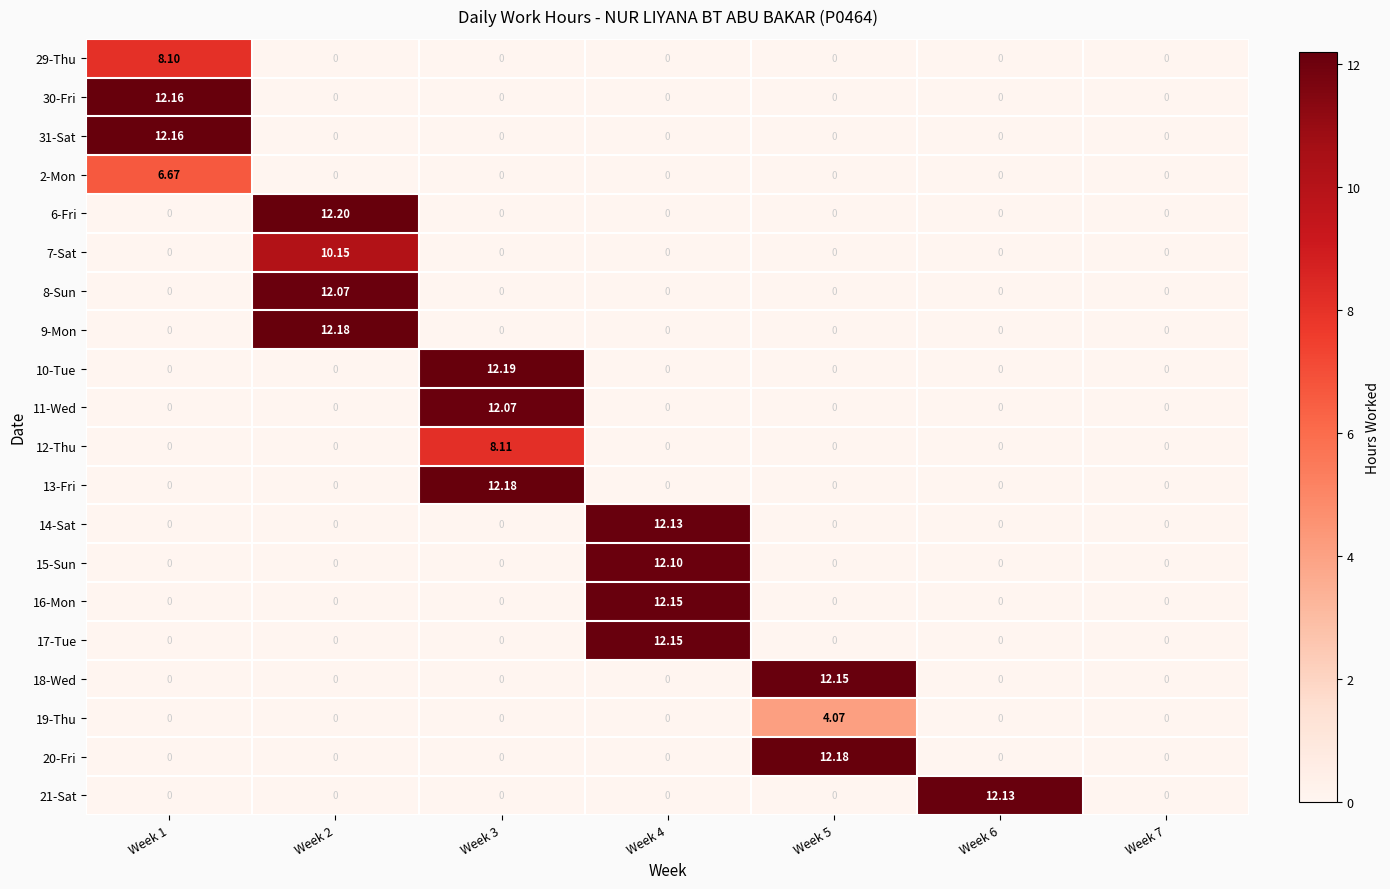

Count the number of data series in this chart.

20